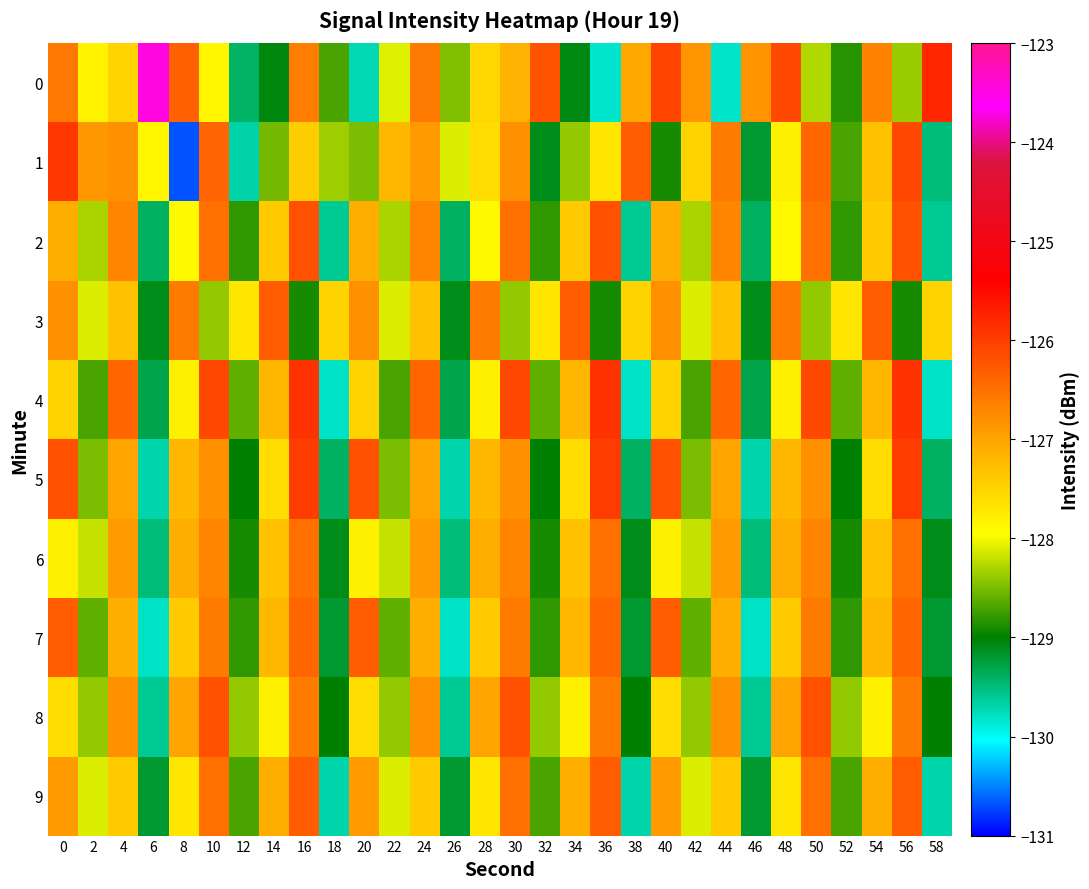

What is the spread (max minus min) of values at 54?

1.5